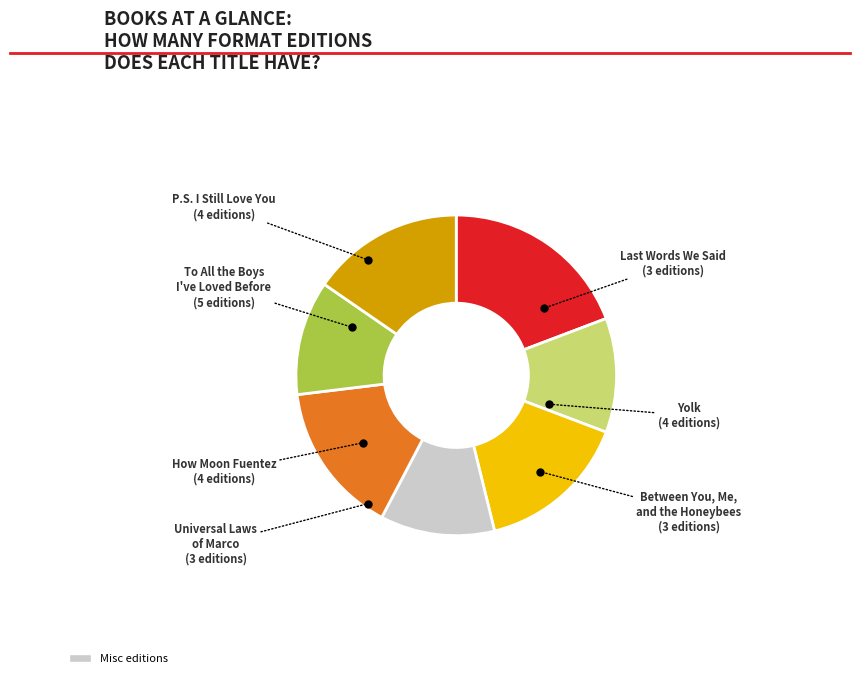

Is there any slice that represents more than half of the pie?

No